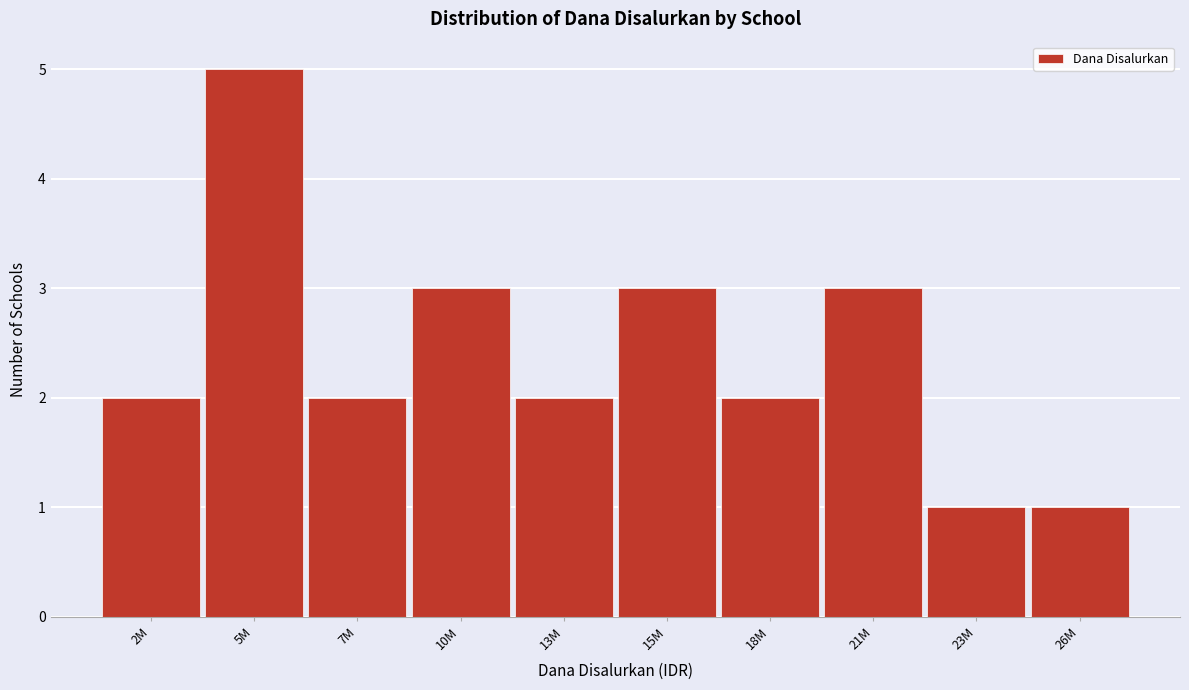

Reading left to right, what are all the values shown in this chart?

2M=2	5M=5	7M=2	10M=3	13M=2	15M=3	18M=2	21M=3	23M=1	26M=1